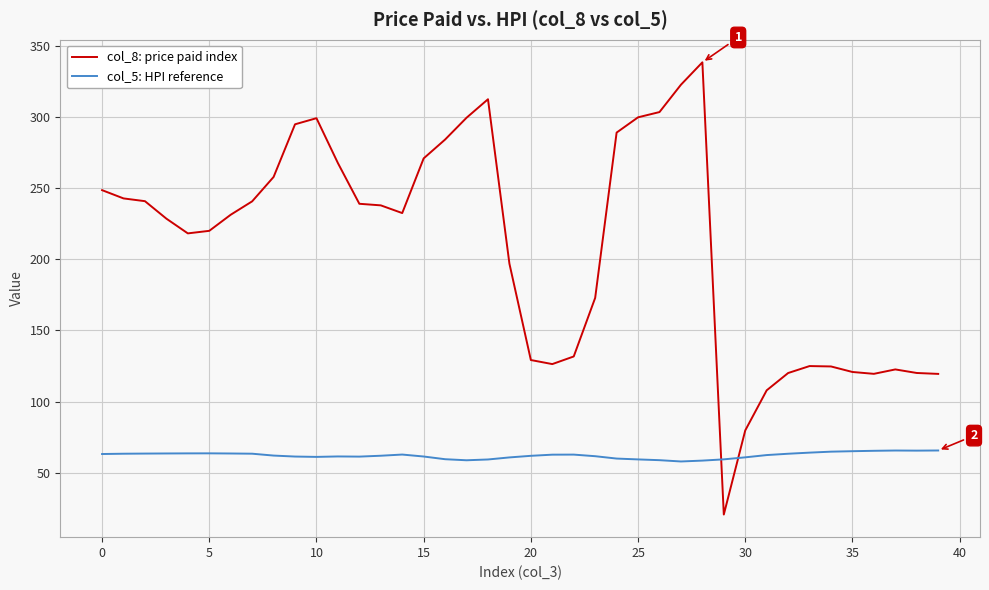

What is the difference between the maximum and minimum values in the col_5: HPI reference series?

7.7